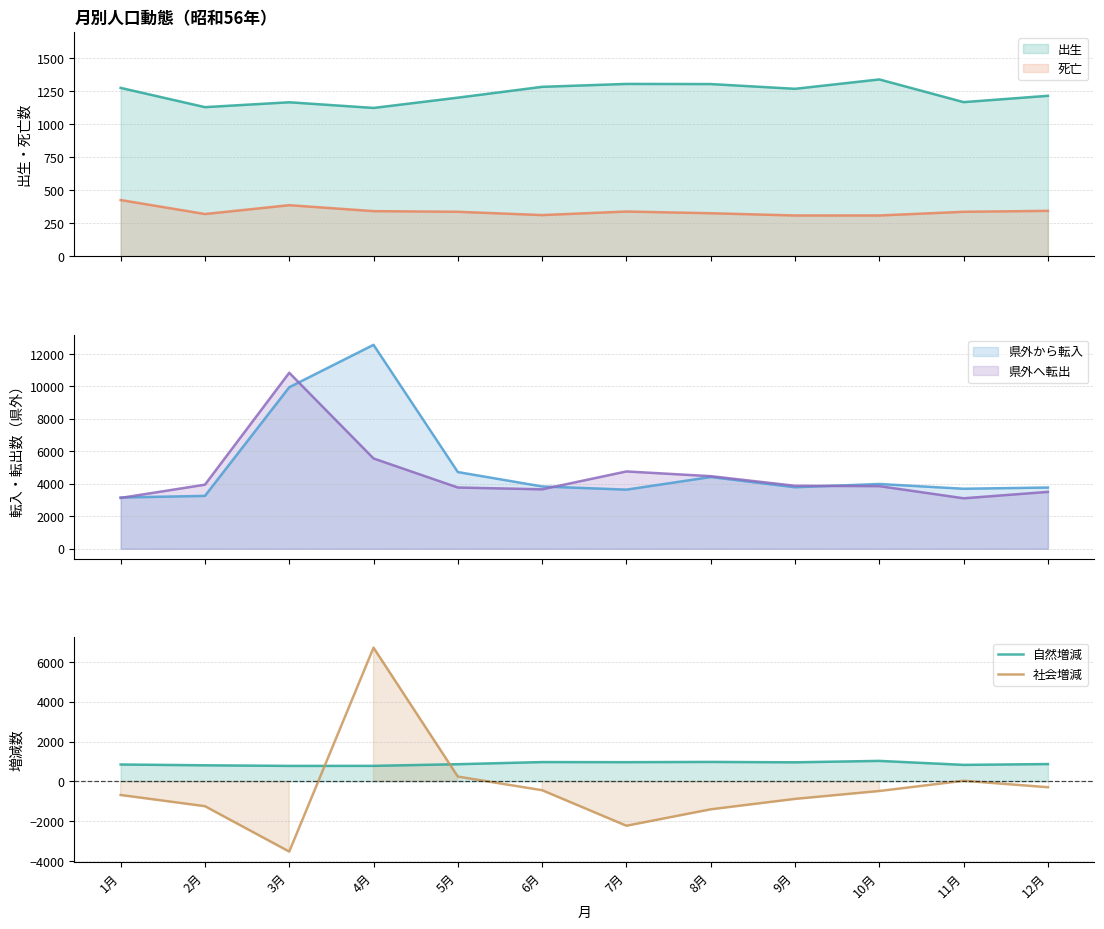

How many interior local peaks does the 社会増減 series have?

2